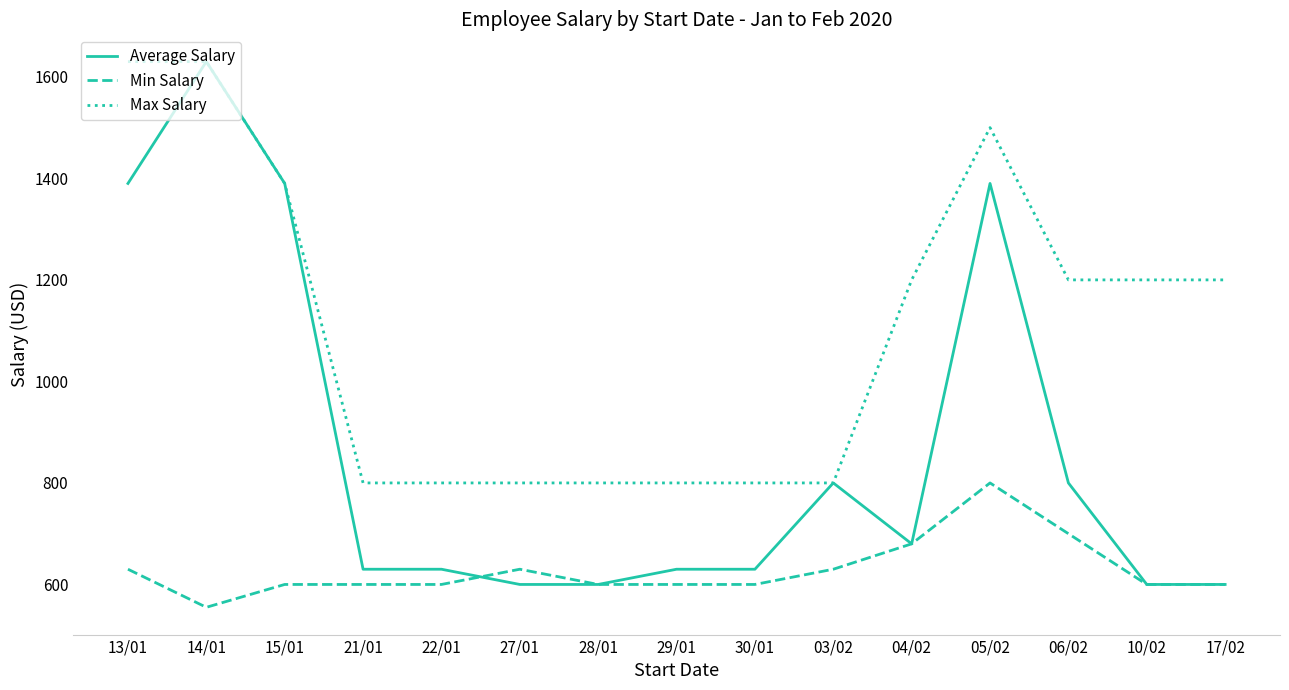

What is the highest value of the Average Salary series?

1630